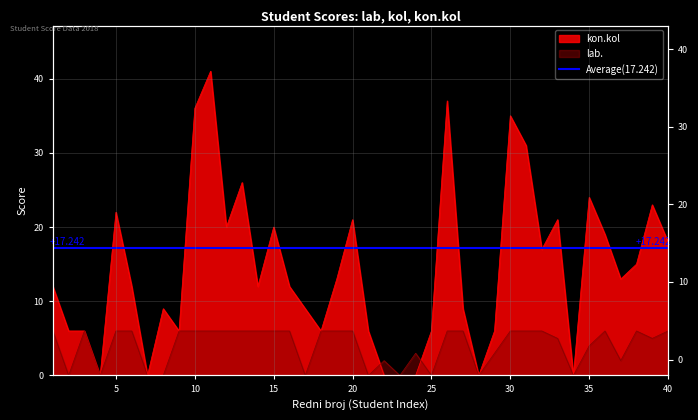

True or false: kon.kol has more than 0 points higher than both neighbors.

True